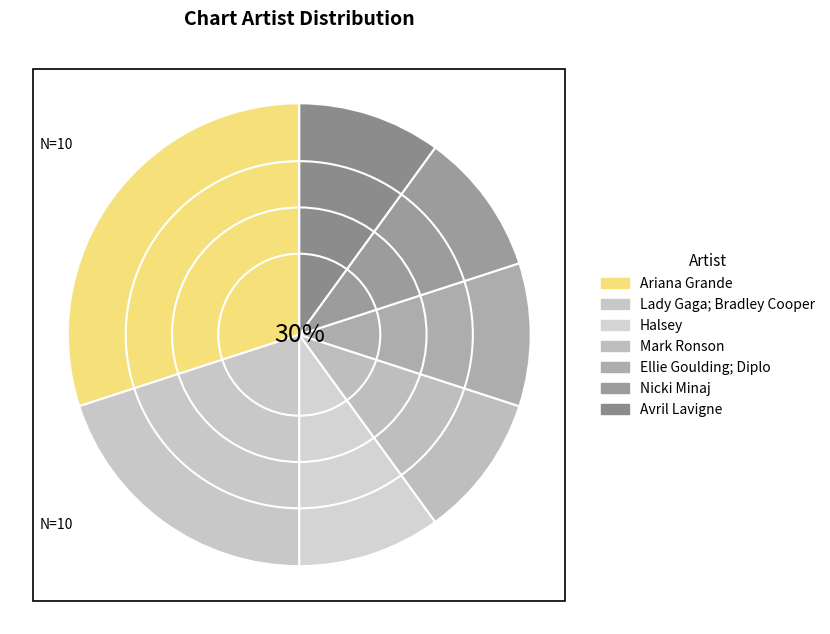

Which has a higher value, Avril Lavigne or Halsey?

Avril Lavigne